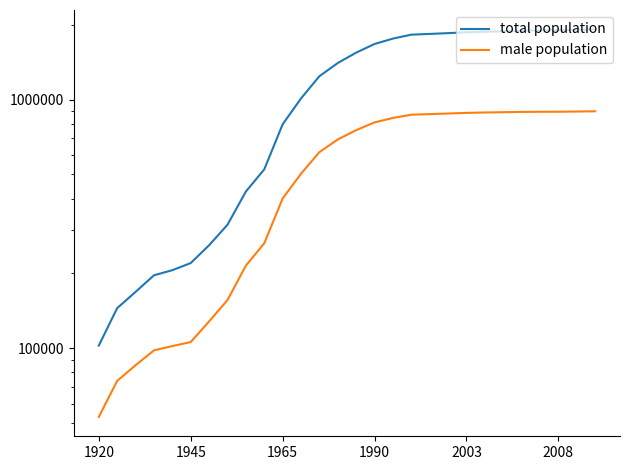

What is the difference between the maximum and minimum values in the total population series?

1810965